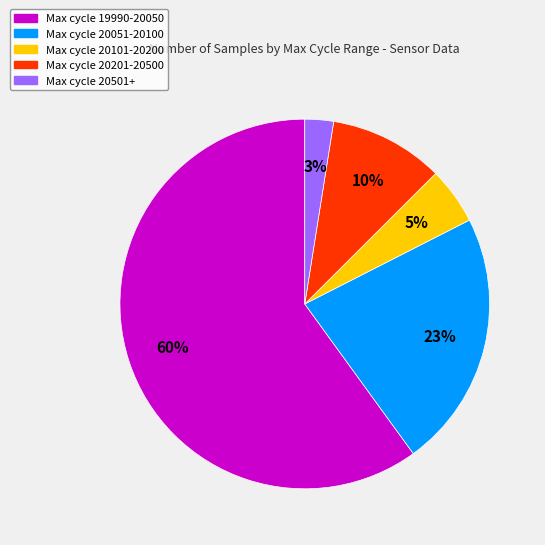

What percentage is the Max cycle 20501+ slice, to the nearest percent?

3%